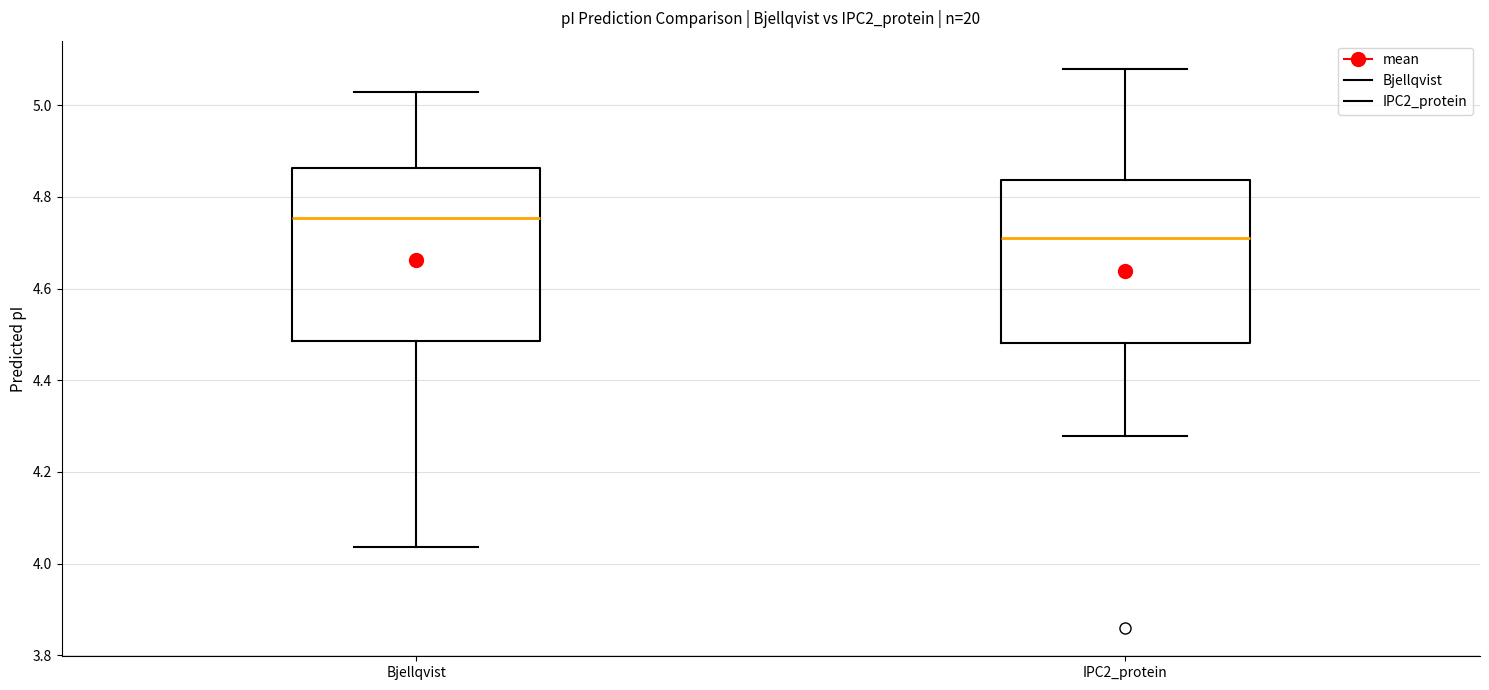

Reading left to right, transcribe this box plot: for each box, give where its median line is, the range the box spans, and where its two whiskers end, as read against the y-axis. The values are not printed on the chart, so give them approximately, as read against the axis.

Bjellqvist: median 4.76, box 4.48 to 4.86, whiskers 4.04 to 5.02
IPC2_protein: median 4.72, box 4.48 to 4.84, whiskers 4.28 to 5.08